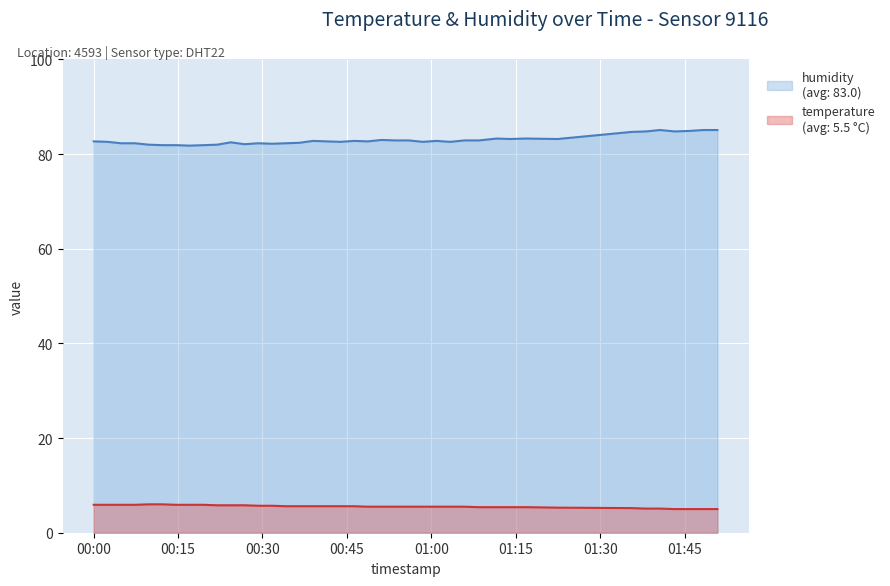

What is the smallest value displayed?

5.0